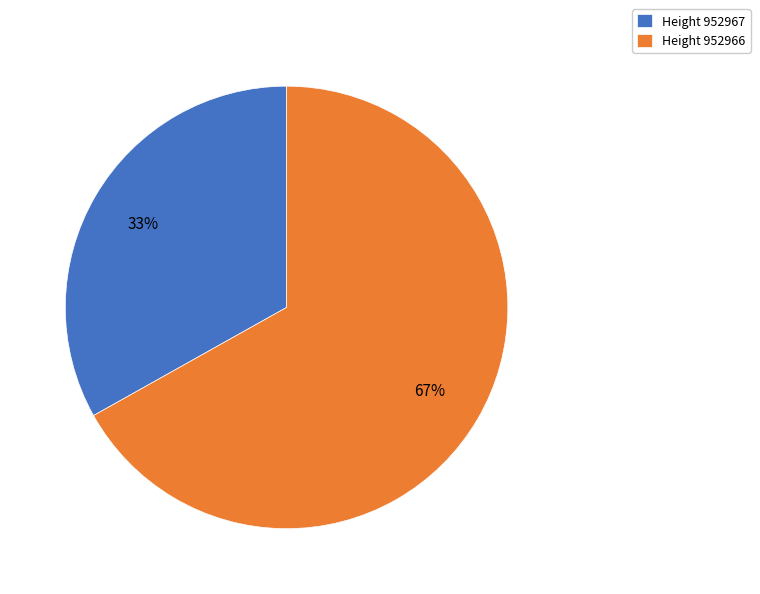

Does any single category account for the majority?

Yes